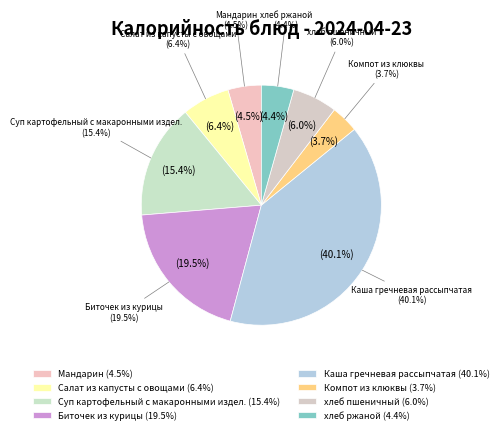

What percentage is the Салат из капусты с овощами slice, to the nearest percent?

6%